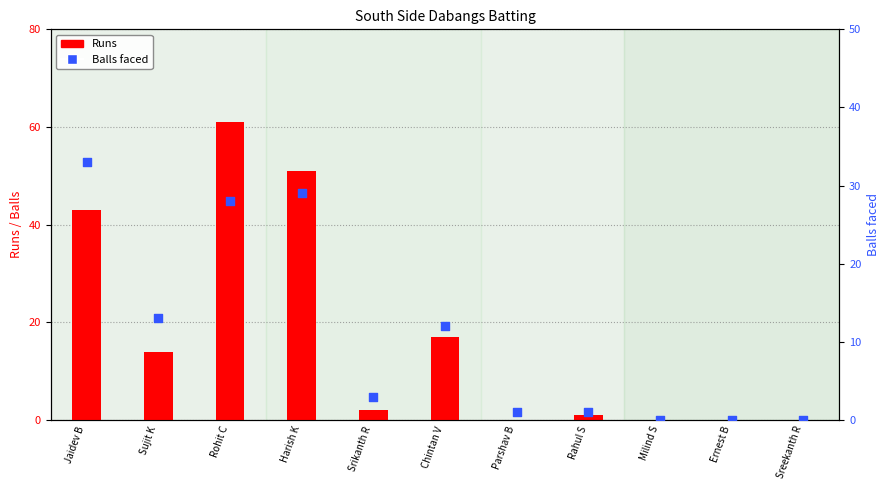

Which series has the widest spread of Y values?

Runs